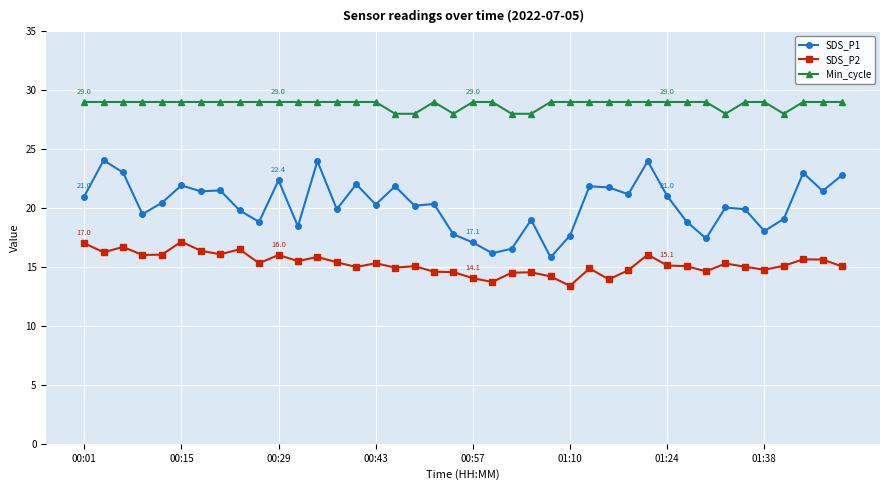

What is the greatest value displayed?

29.0